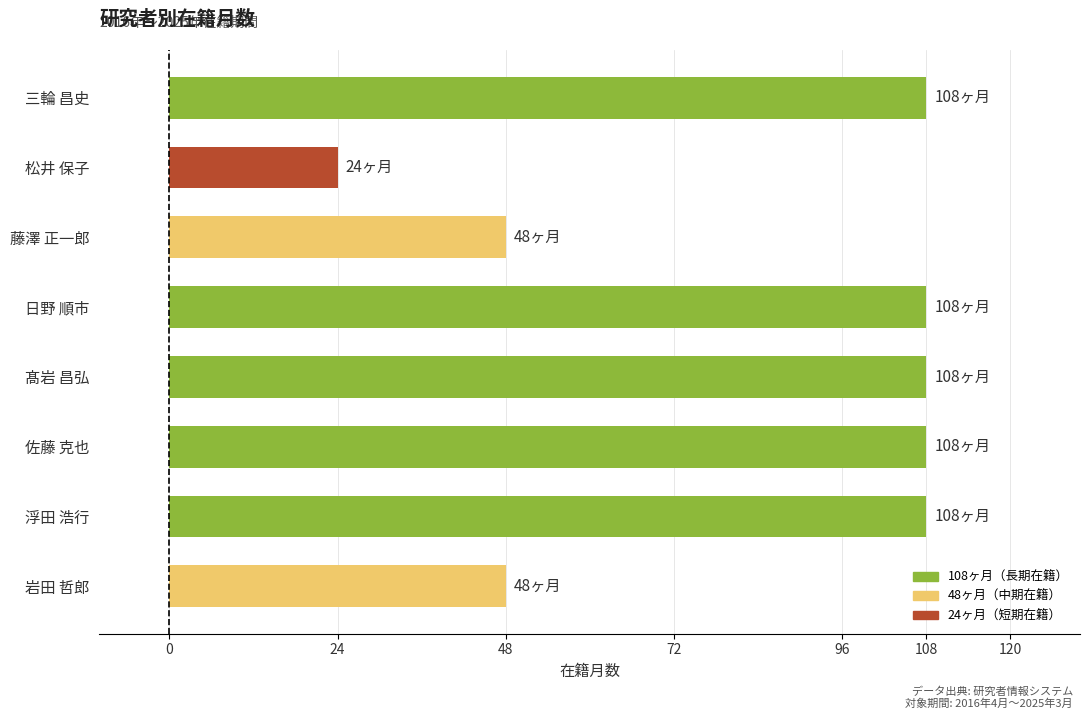

What is the change in value from 岩田 哲郎 to 松井 保子?

-24